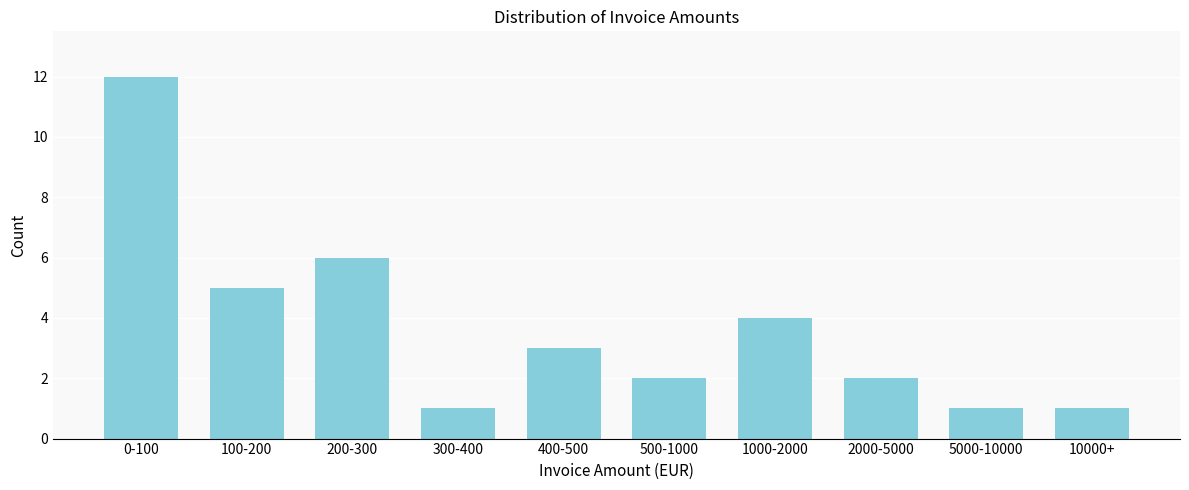

Reading left to right, what are all the values shown in this chart?

12	5	6	1	3	2	4	2	1	1